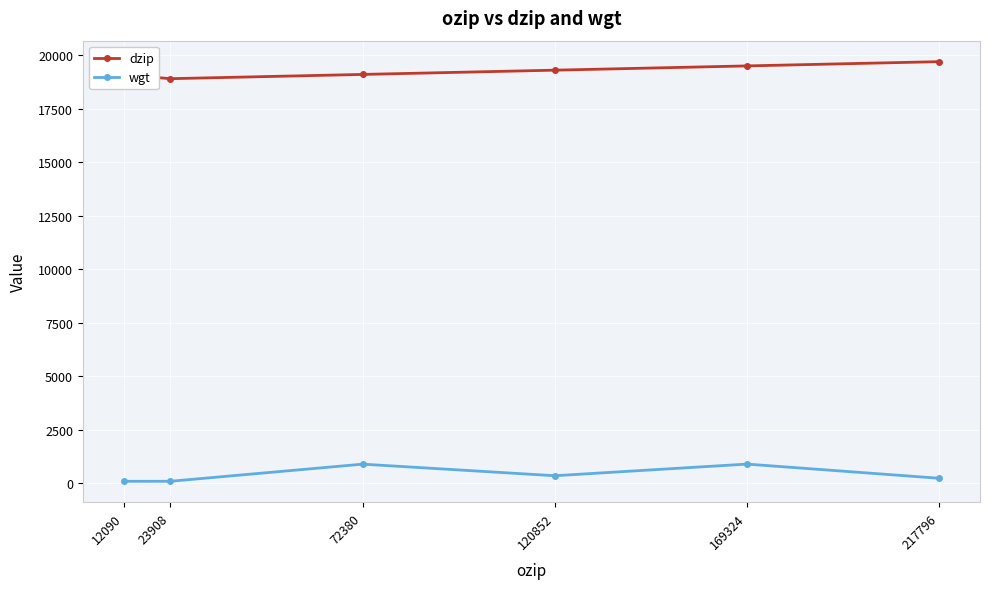

What is the value of the dzip point at the 6th from the left?

19698